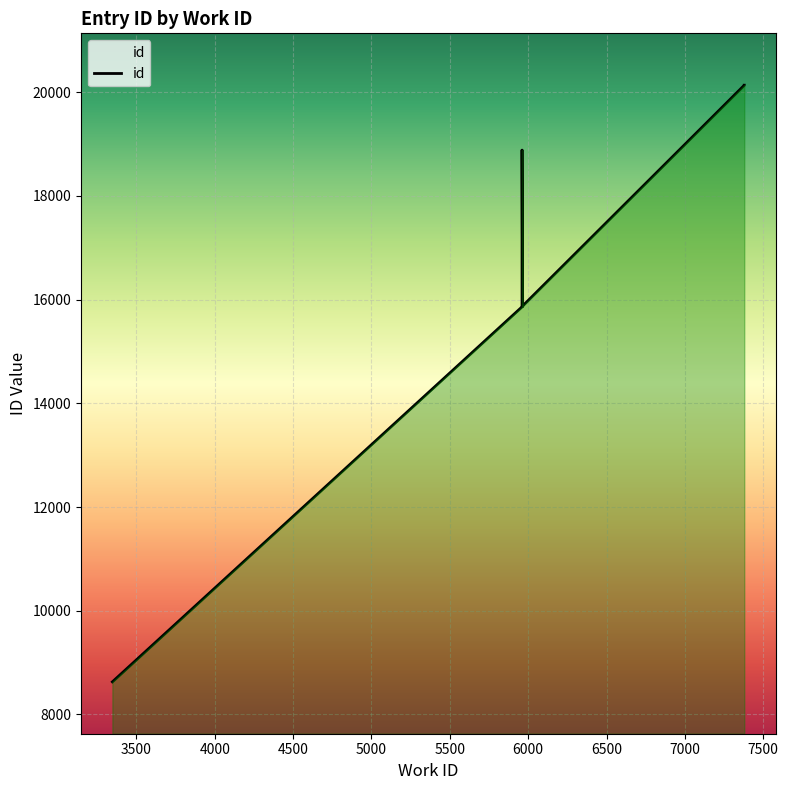

The value at 5965 is 15866. True or false?

True